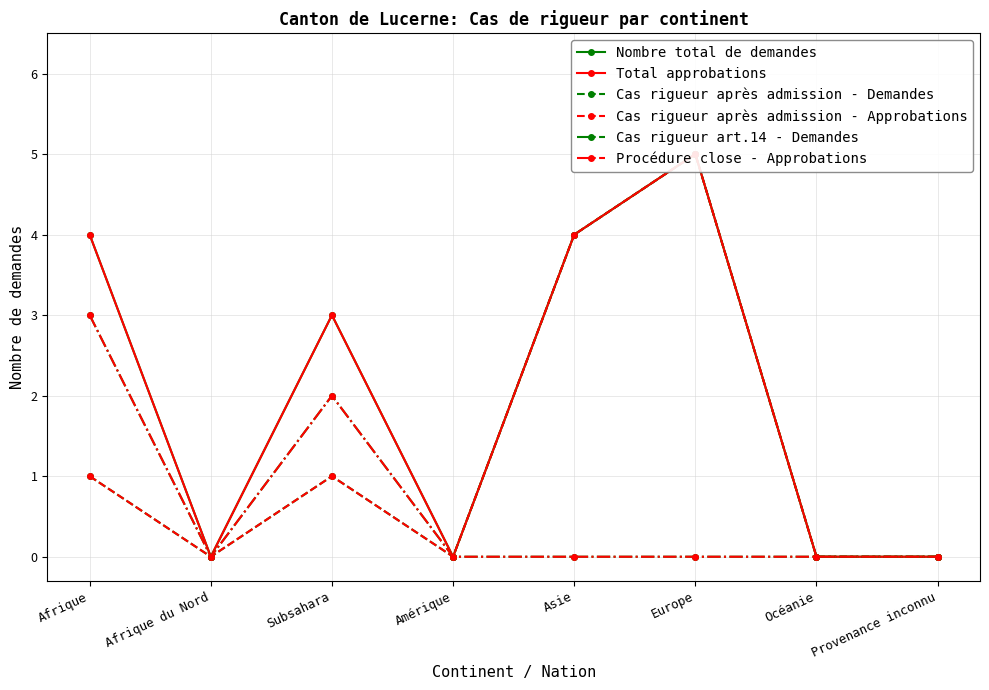

At Subsahara, list the series in order from smallest to largest.

Cas rigueur après admission - Demandes, Cas rigueur après admission - Approbations, Cas rigueur art.14 - Demandes, Procédure close - Approbations, Nombre total de demandes, Total approbations